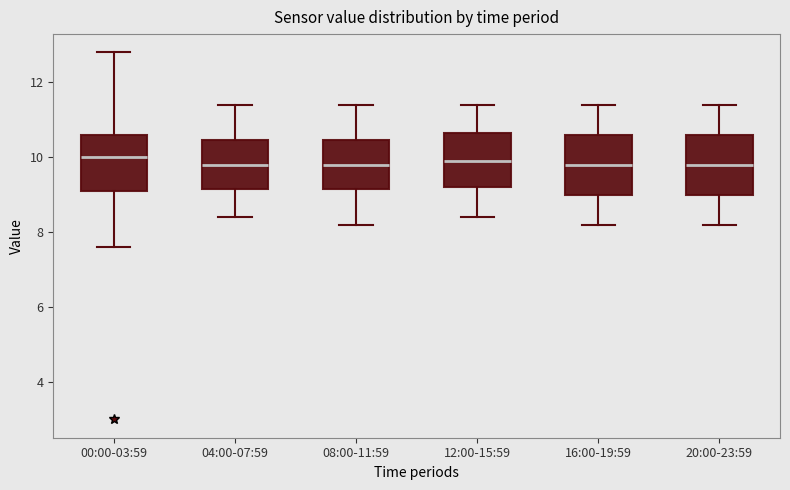

Reading left to right, read every box against the y-axis: the position of its median line, the range the box covers, and the ends of its whiskers. The values are not printed on the chart, so give them approximately, as read against the axis.

00:00-03:59: median 10.0, box 9.2 to 10.6, whiskers 7.6 to 12.8
04:00-07:59: median 9.8, box 9.2 to 10.4, whiskers 8.4 to 11.4
08:00-11:59: median 9.8, box 9.2 to 10.4, whiskers 8.2 to 11.4
12:00-15:59: median 10.0, box 9.2 to 10.6, whiskers 8.4 to 11.4
16:00-19:59: median 9.8, box 9.0 to 10.6, whiskers 8.2 to 11.4
20:00-23:59: median 9.8, box 9.0 to 10.6, whiskers 8.2 to 11.4